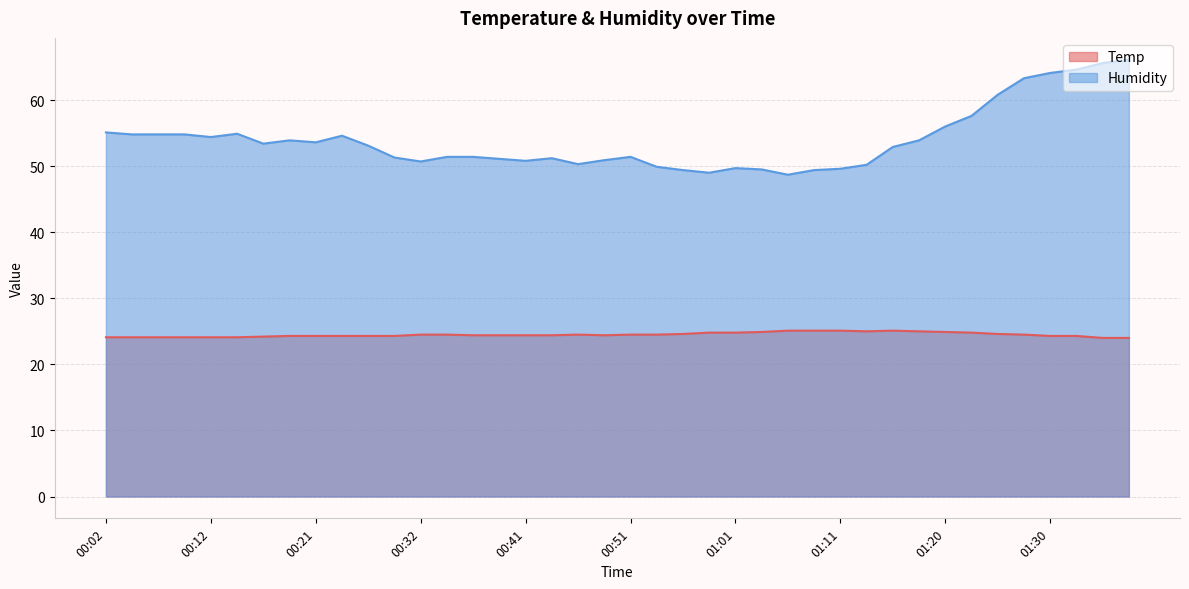

At how many categories does at least one series exceed 36?

40